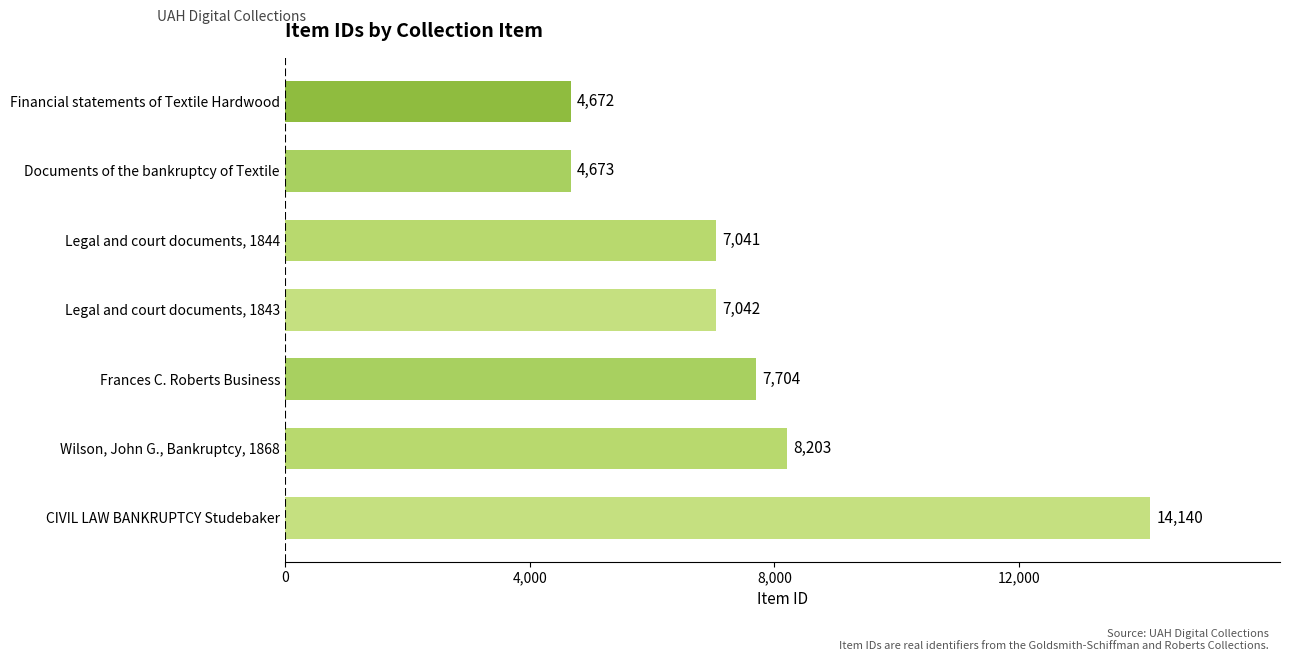

Which has a higher value, Legal and court documents, 1843 or Frances C. Roberts Business?

Frances C. Roberts Business